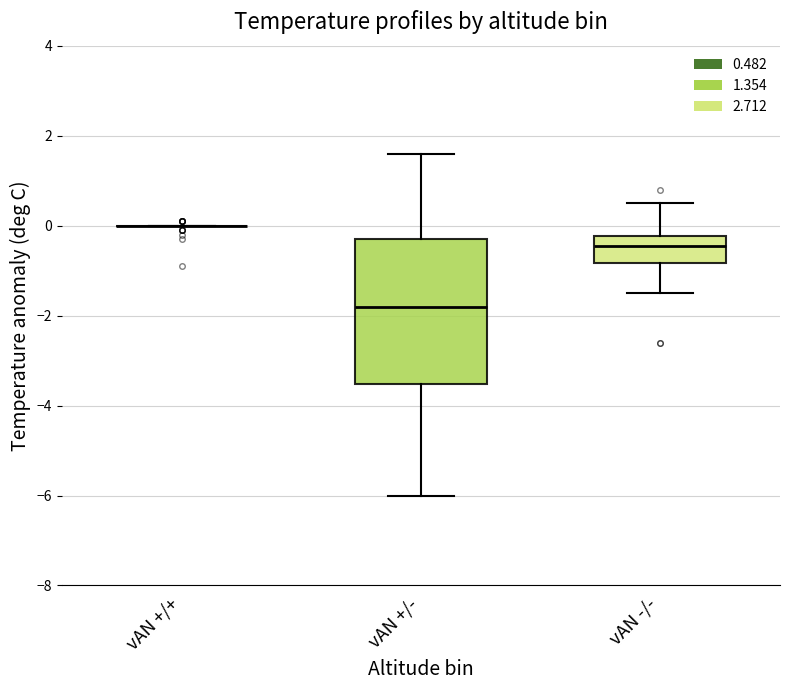

Which box is the tallest, from its lower edge to its upper edge?

vAN +/-